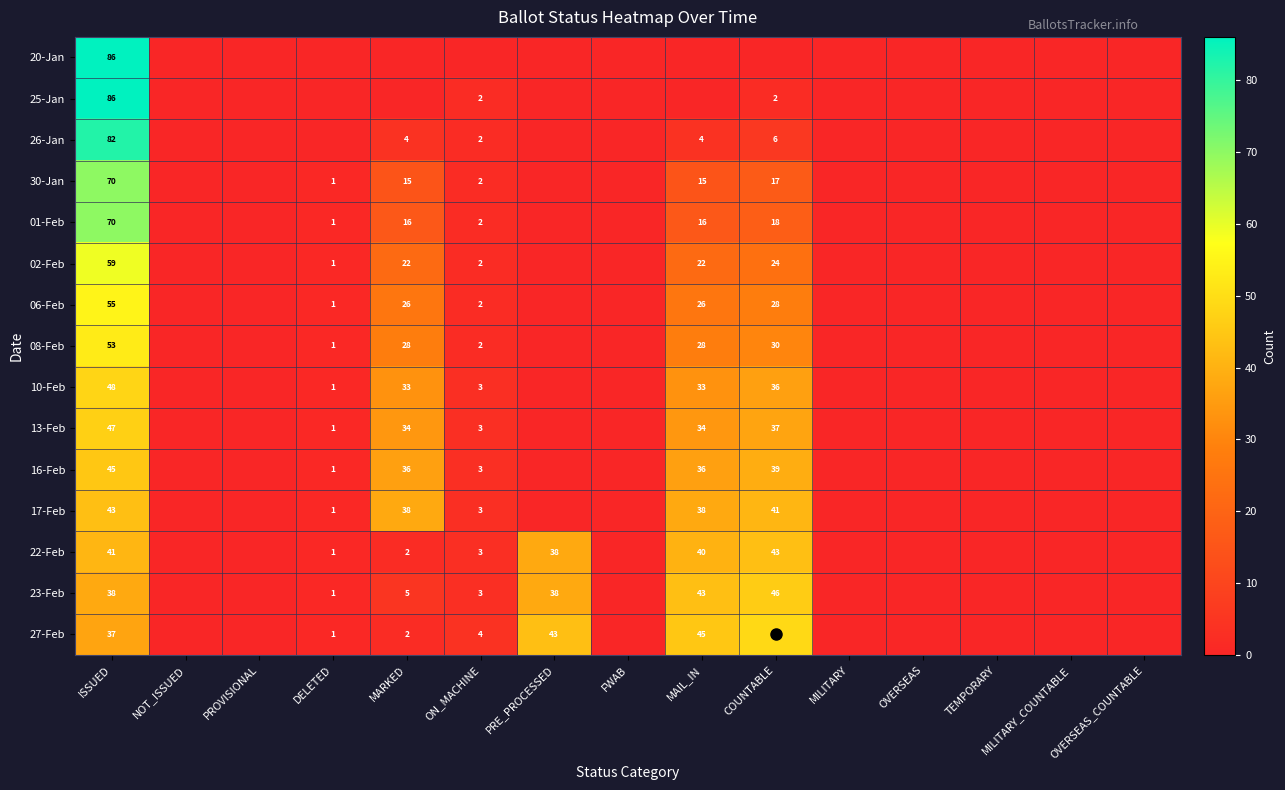

What is the sum of all 02-Feb values?

130